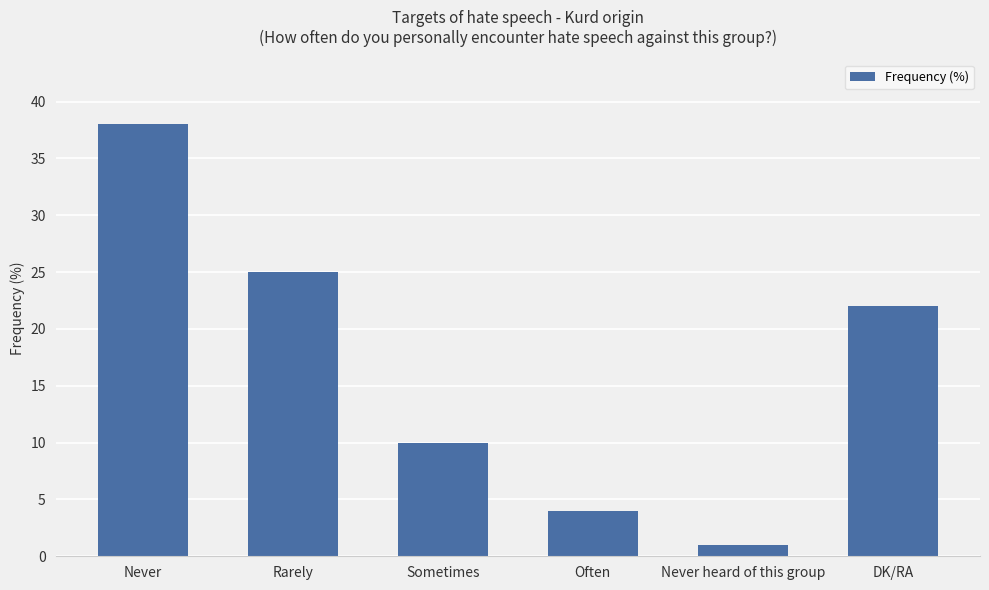

Count the number of categories in the chart.

6